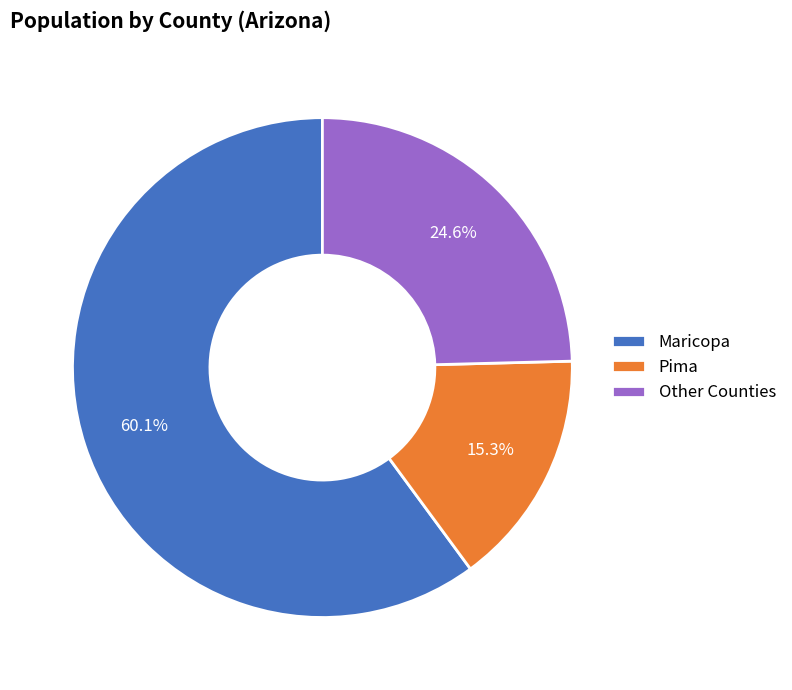

Is Maricopa the majority of the pie?

Yes